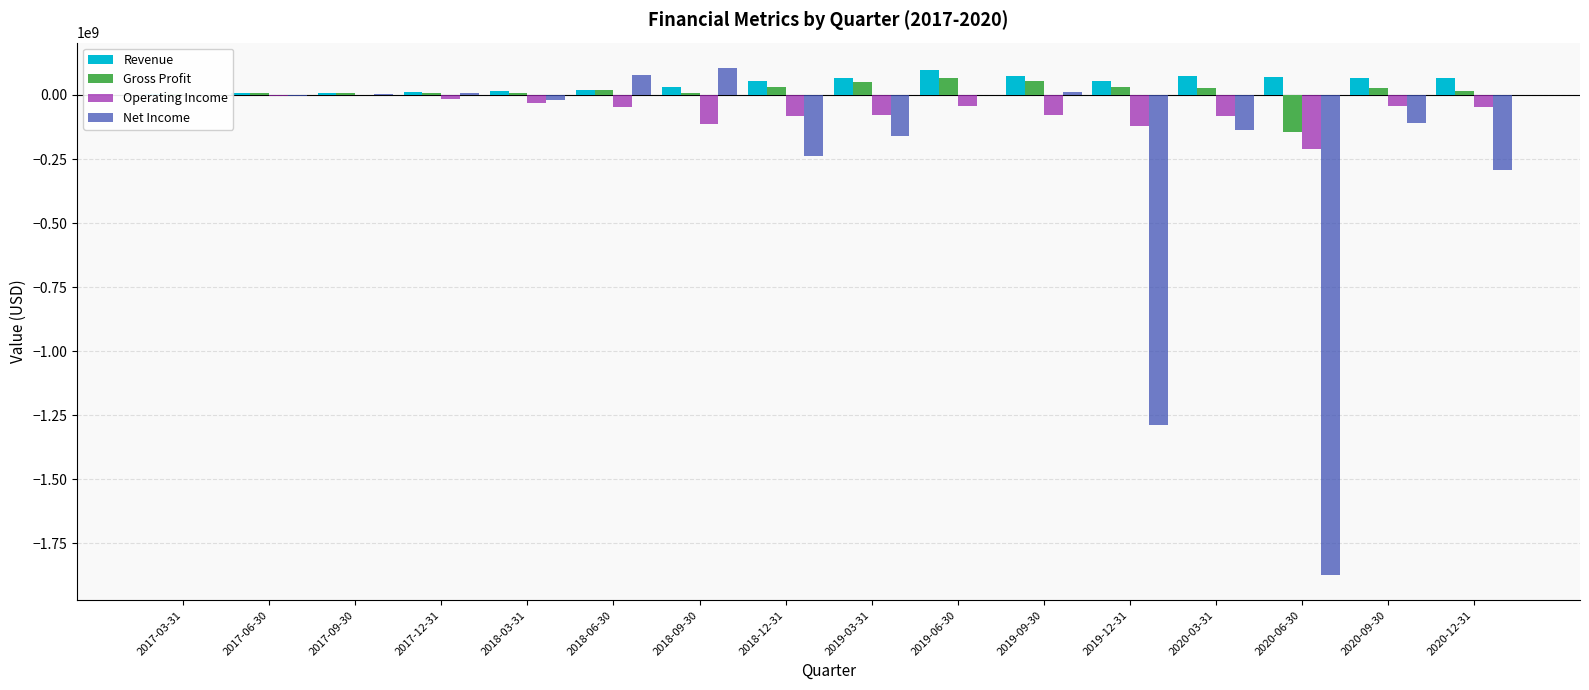

Reading left to right, what are all the values shown in this chart?

Revenue: 5175304	5935812	8249000	11700000	16100000	19147000	29674000	54178000	65145000	98942000	75245000	56027000	75520000	72114000	67812000	67673000
Gross Profit: 5762624	5846751	8810000	6486000	7615000	20607000	8050000	32142000	52622000	67001000	53708000	29915000	27405000	-144567000	26621000	17349000
Operating Income: -1833082	-3708001	-1418000	-16114000	-31756000	-46485000	-111873000	-80190000	-77617000	-44564000	-77402000	-119611000	-83568000	-210381000	-42326000	-47048000
Net Income: 138834	-4816224	3560000	7721000	-19215000	79869000	105462000	-237752000	-158354000	-193000	12756000	-1286129000	-137395000	-1872903000	-108062000	-292788000